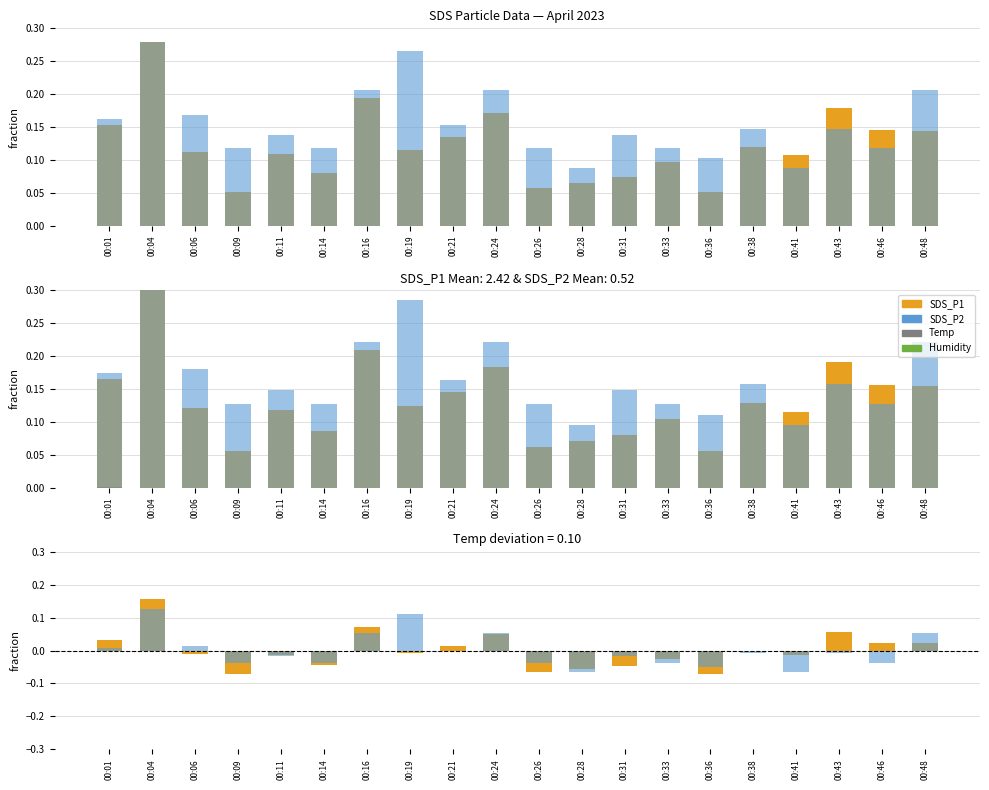

Which series has the widest spread of values?

SDS_P1